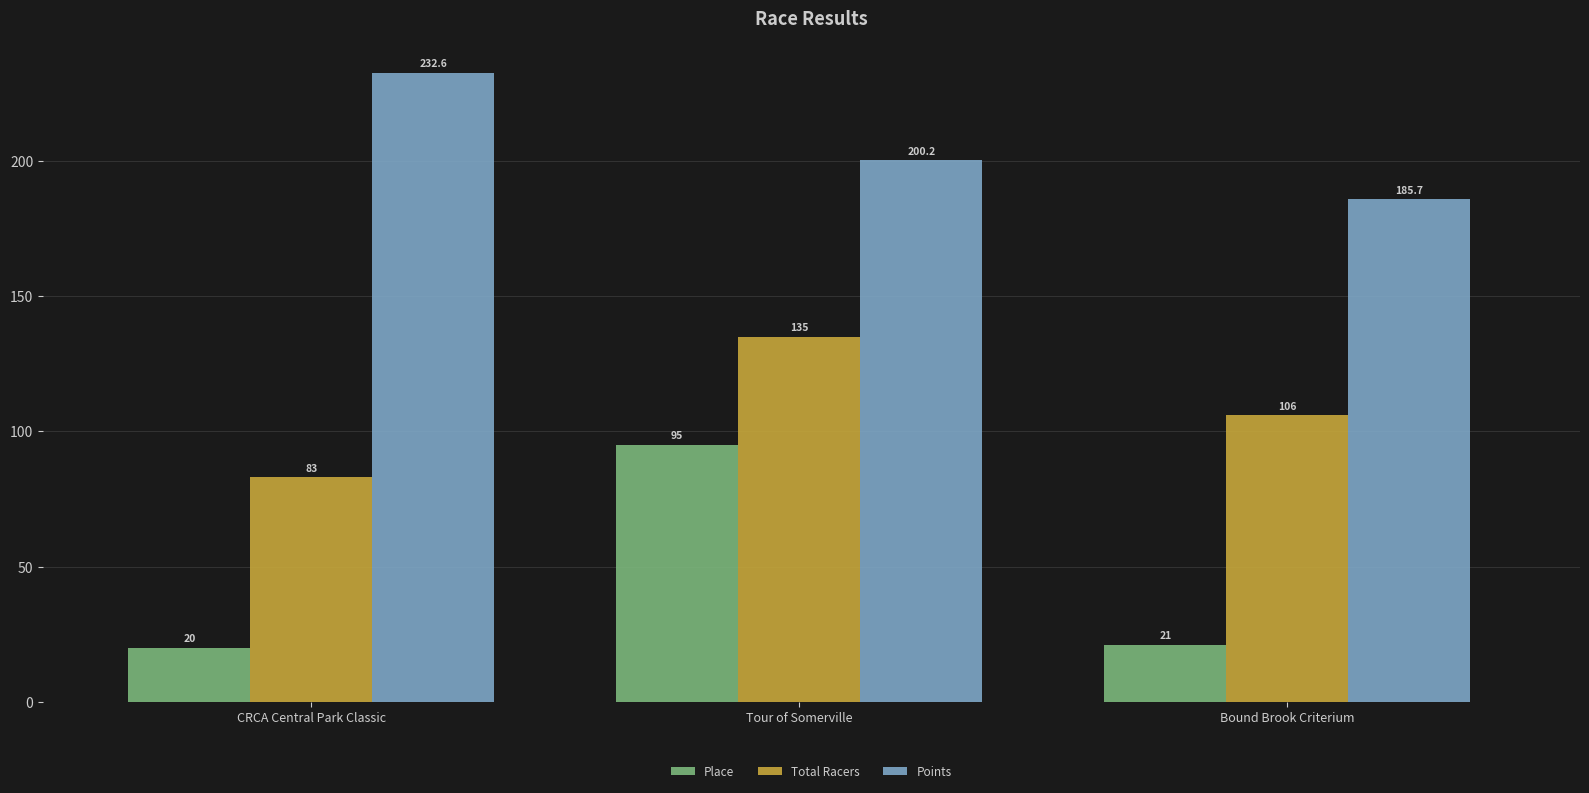

At which label is Points closest to 209?

Tour of Somerville